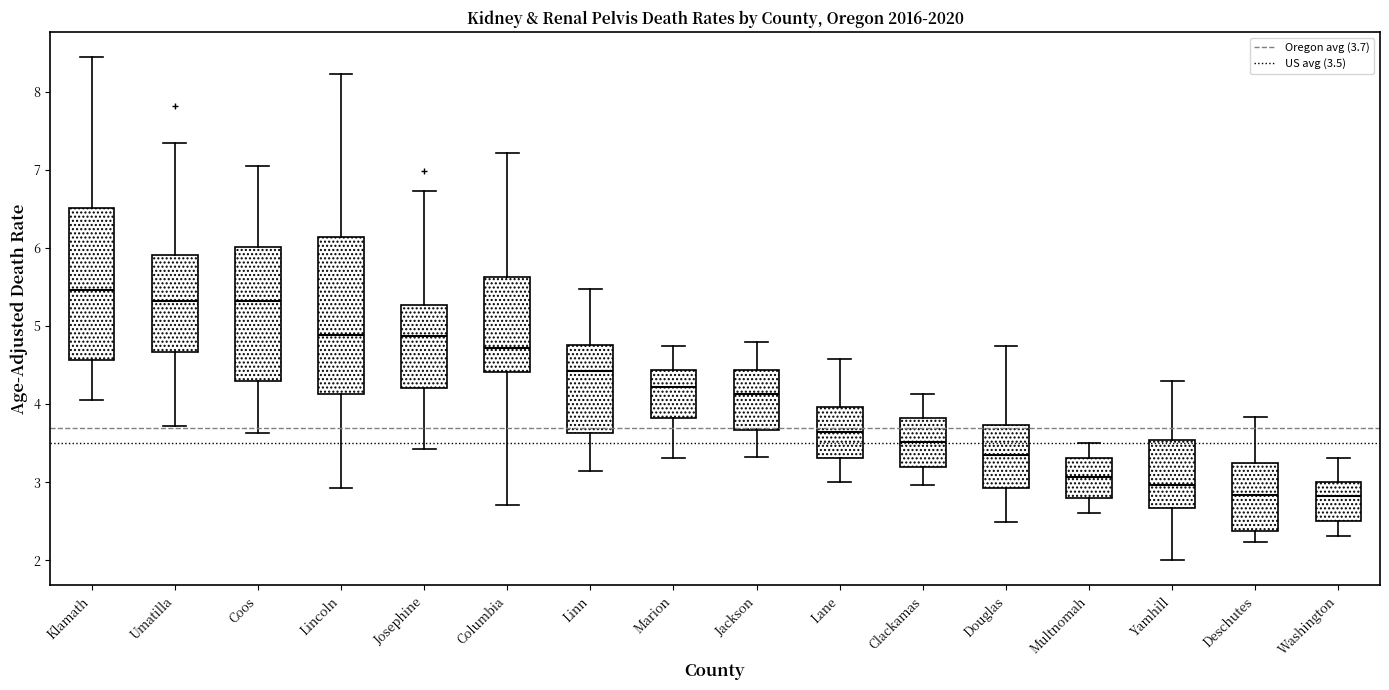

Reading left to right, read every box against the y-axis: the position of its median line, the range the box covers, and the ends of its whiskers. The values are not printed on the chart, so give them approximately, as read against the axis.

Klamath: median 5.5, box 4.6 to 6.5, whiskers 4.0 to 8.4
Umatilla: median 5.3, box 4.7 to 5.9, whiskers 3.7 to 7.3
Coos: median 5.3, box 4.3 to 6.0, whiskers 3.6 to 7.0
Lincoln: median 4.9, box 4.1 to 6.1, whiskers 2.9 to 8.2
Josephine: median 4.9, box 4.2 to 5.3, whiskers 3.4 to 6.7
Columbia: median 4.7, box 4.4 to 5.6, whiskers 2.7 to 7.2
Linn: median 4.4, box 3.6 to 4.8, whiskers 3.1 to 5.5
Marion: median 4.2, box 3.8 to 4.4, whiskers 3.3 to 4.7
Jackson: median 4.1, box 3.7 to 4.4, whiskers 3.3 to 4.8
Lane: median 3.6, box 3.3 to 4.0, whiskers 3.0 to 4.6
Clackamas: median 3.5, box 3.2 to 3.8, whiskers 3.0 to 4.1
Douglas: median 3.3, box 2.9 to 3.7, whiskers 2.5 to 4.7
Multnomah: median 3.1, box 2.8 to 3.3, whiskers 2.6 to 3.5
Yamhill: median 3.0, box 2.7 to 3.5, whiskers 2.0 to 4.3
Deschutes: median 2.8, box 2.4 to 3.2, whiskers 2.2 to 3.8
Washington: median 2.8, box 2.5 to 3.0, whiskers 2.3 to 3.3